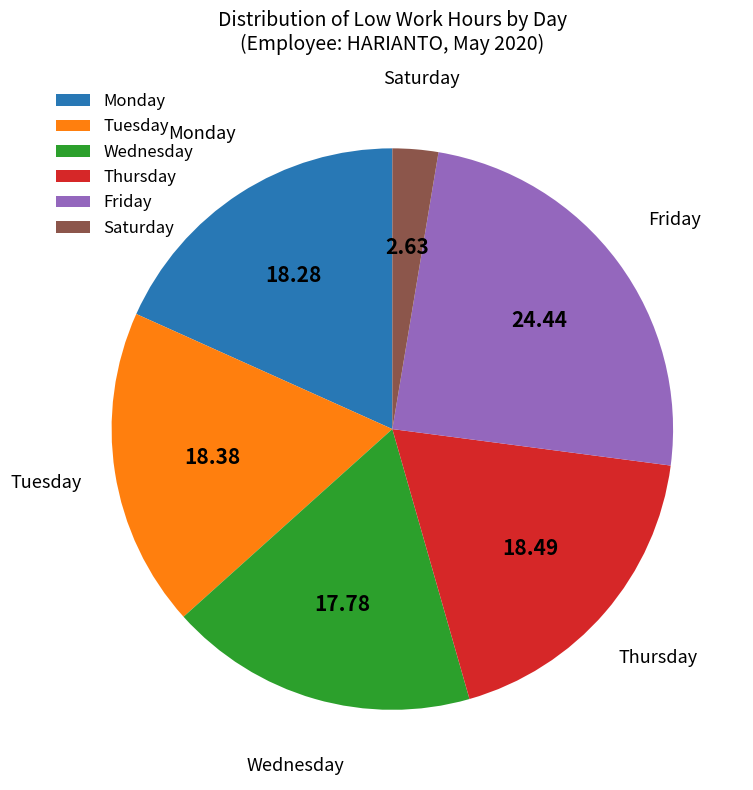

Is the sum of Wednesday and Tuesday greater than half?

No